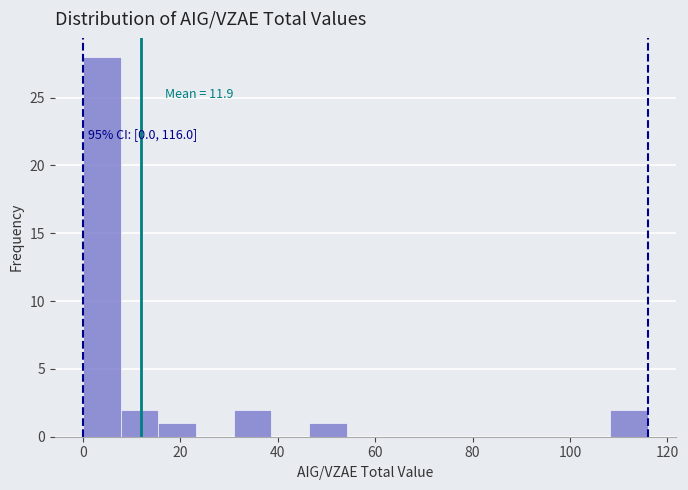

Read against the x-axis, roughly where is the centre of the tallest bar?

4